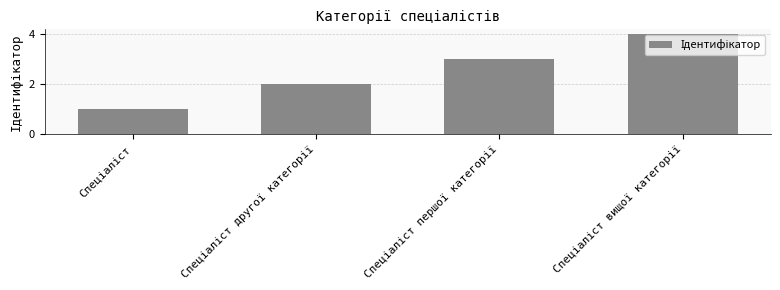

What is the sum of all values?

10